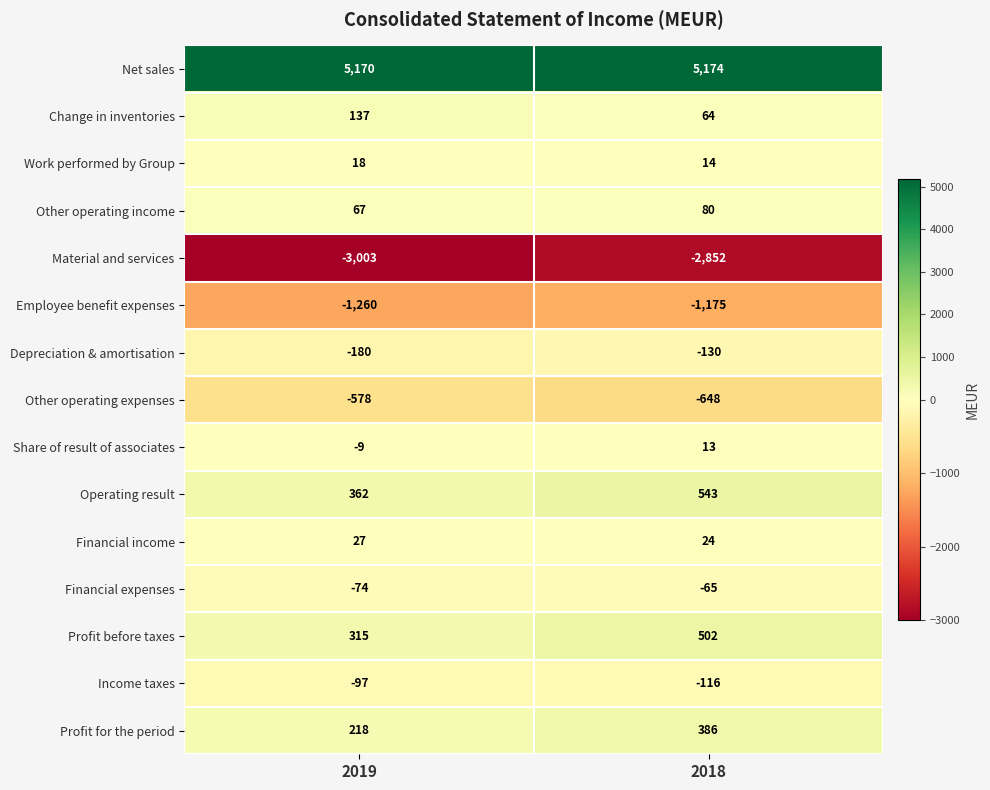

At 2018, list the series in order from largest to smallest.

Net sales, Operating result, Profit before taxes, Profit for the period, Other operating income, Change in inventories, Financial income, Work performed by Group, Share of result of associates, Financial expenses, Income taxes, Depreciation & amortisation, Other operating expenses, Employee benefit expenses, Material and services